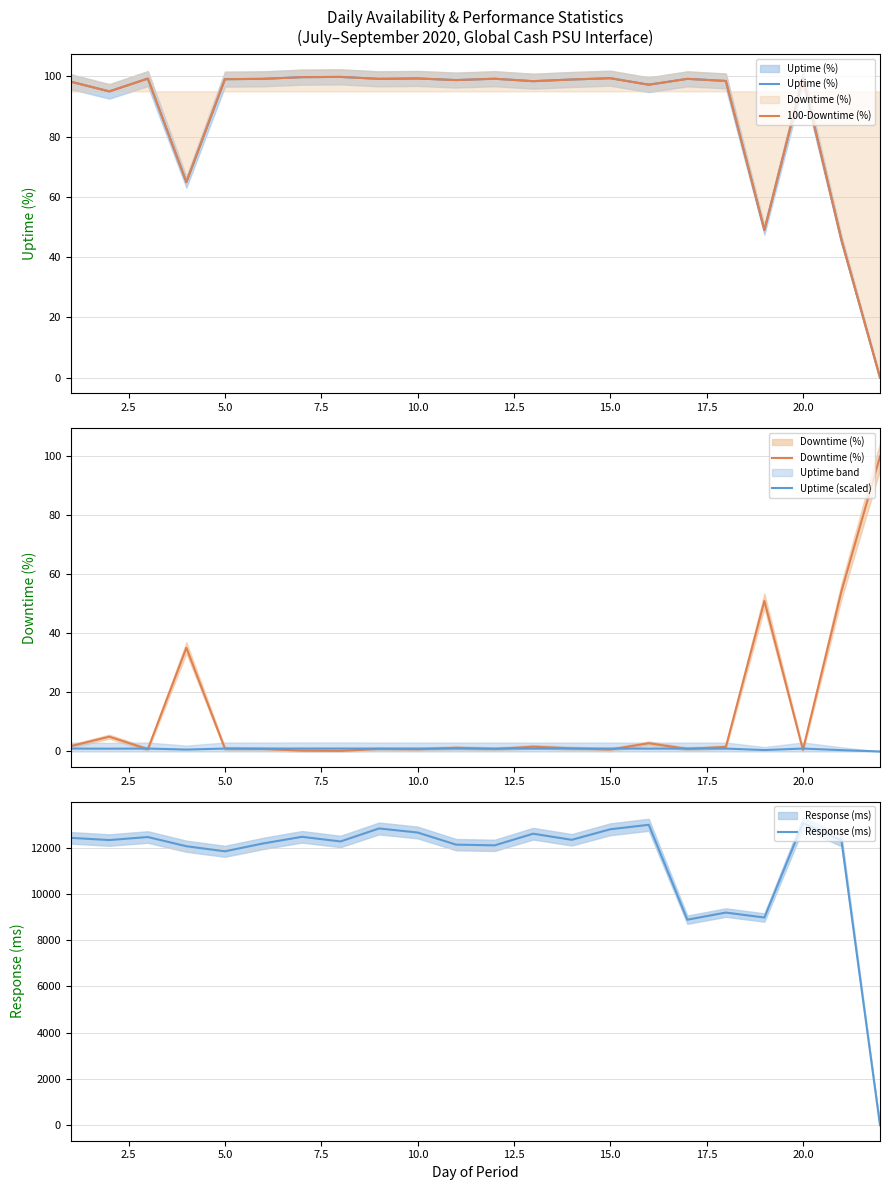

Reading left to right, what are all the values shown in this chart?

Uptime (%): 98.2	95.0	99.2	64.9	99.0	99.2	99.7	99.8	99.1	99.3	98.7	99.2	98.4	98.9	99.4	97.2	99.1	98.4	49.0	99.4	45.7	0.0
100-Downtime (%): 98.2	95.0	99.2	64.9	99.0	99.2	99.7	99.8	99.1	99.3	98.7	99.2	98.4	98.9	99.4	97.2	99.1	98.4	49.0	99.4	45.7	0.0
Downtime (%): 1.8	5.0	0.8	35.1	1.0	0.8	0.3	0.2	0.9	0.7	1.3	0.8	1.6	1.1	0.6	2.8	0.9	1.6	51.0	0.6	54.3	100.0
Uptime (scaled): 1.0	0.9	1.0	0.6	1.0	1.0	1.0	1.0	1.0	1.0	1.0	1.0	1.0	1.0	1.0	1.0	1.0	1.0	0.5	1.0	0.5	0.0
Response (ms): 12422.5	12327.0	12457.5	12059.5	11841.0	12182.5	12467.0	12266.5	12828.0	12653.0	12128.5	12098.0	12601.5	12337.0	12792.5	12986.5	8885.0	9193.0	8979.0	13060.0	12308.0	0.0